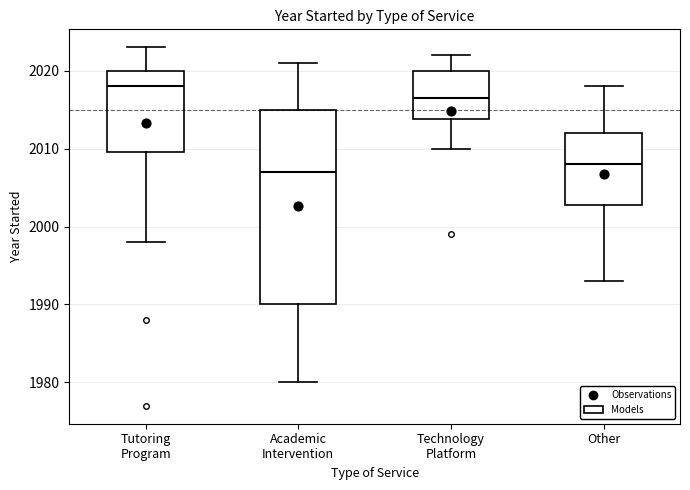

Reading left to right, read every box against the y-axis: the position of its median line, the range the box covers, and the ends of its whiskers. The values are not printed on the chart, so give them approximately, as read against the axis.

Tutoring Program: median 2018, box 2010 to 2020, whiskers 1998 to 2023
Academic Intervention: median 2007, box 1990 to 2015, whiskers 1980 to 2021
Technology Platform: median 2017, box 2014 to 2020, whiskers 2010 to 2022
Other: median 2008, box 2003 to 2012, whiskers 1993 to 2018